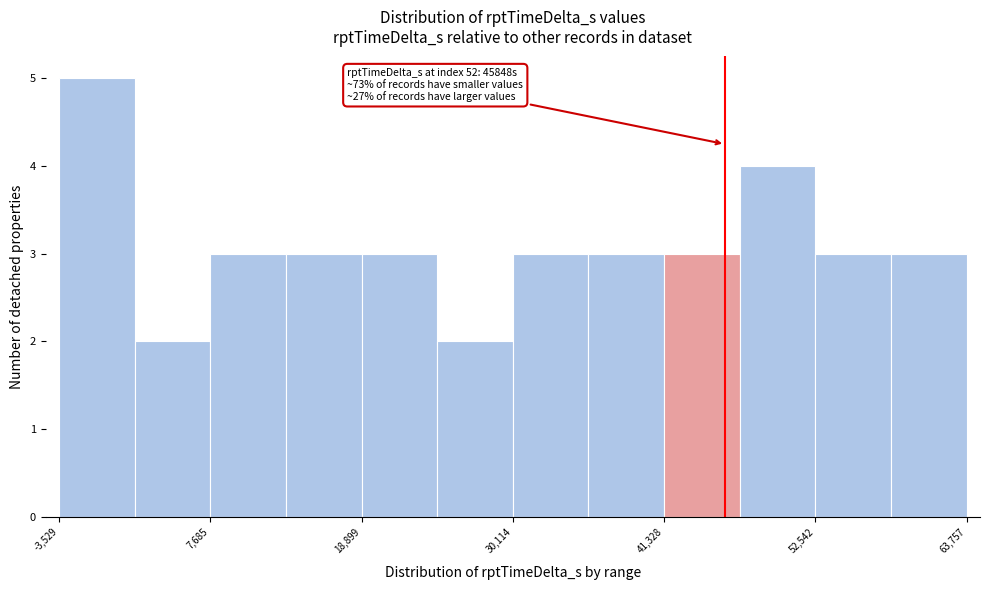

Read against the x-axis, roughly where is the centre of the tallest bar?

0